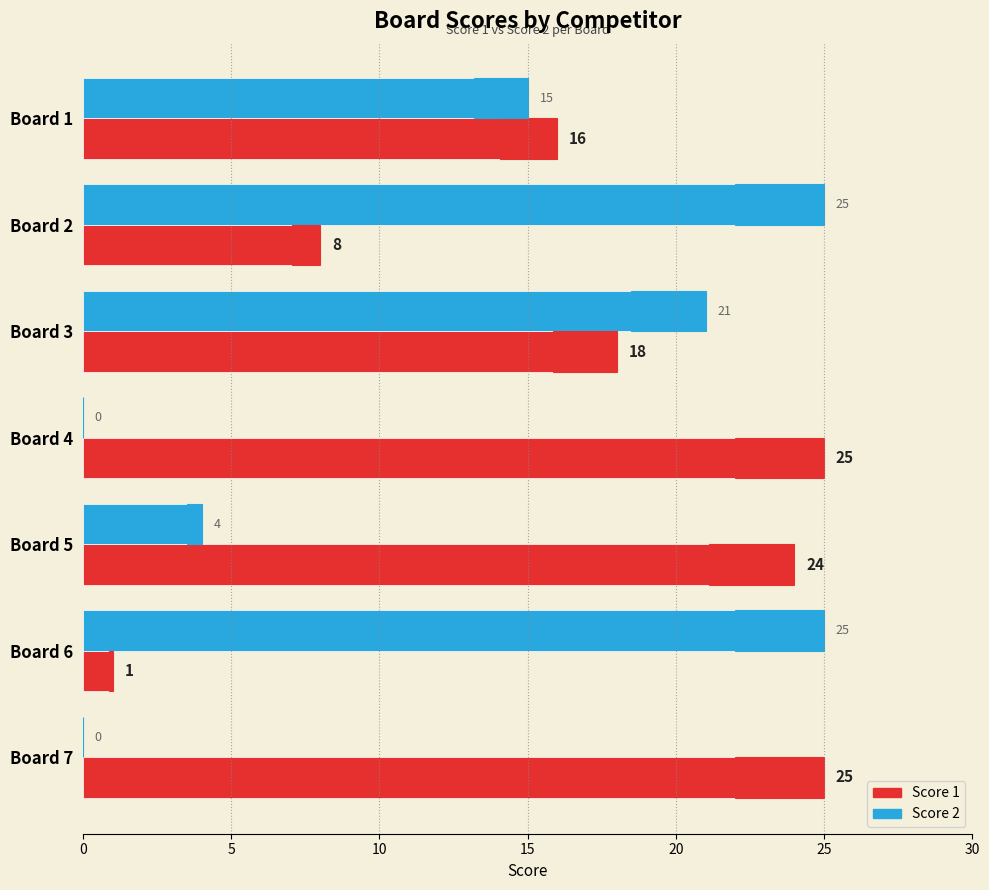

What are all the series names shown in the legend?

Score 1, Score 2